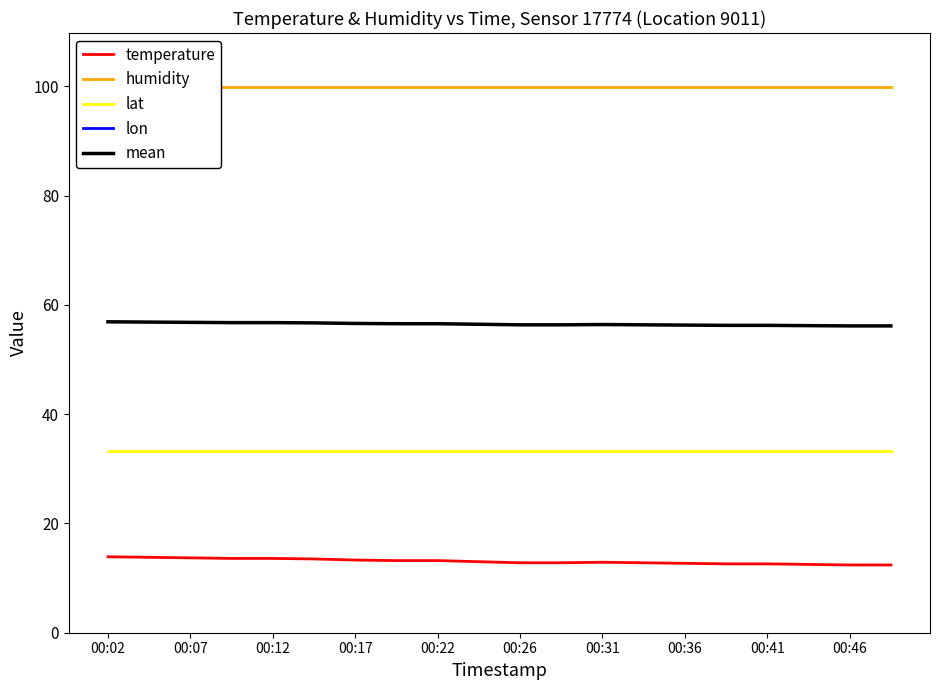

True or false: temperature and lat intersect in this chart.

False